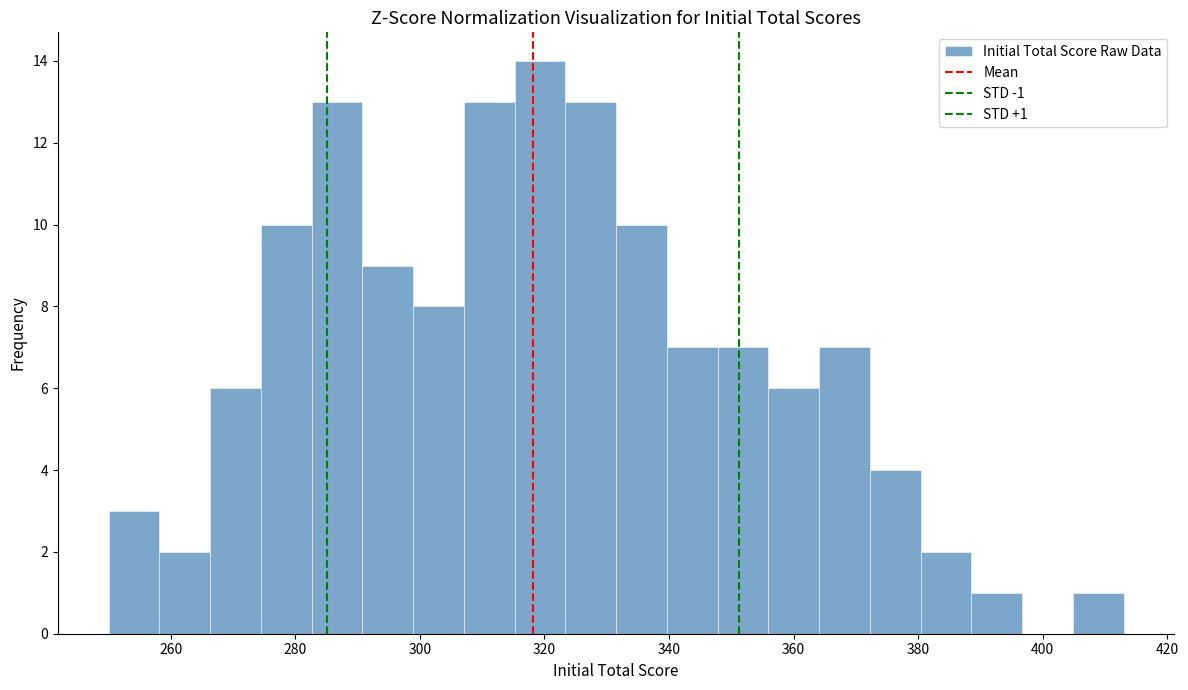

Which range on the x-axis has the tallest bar?

316 to 324